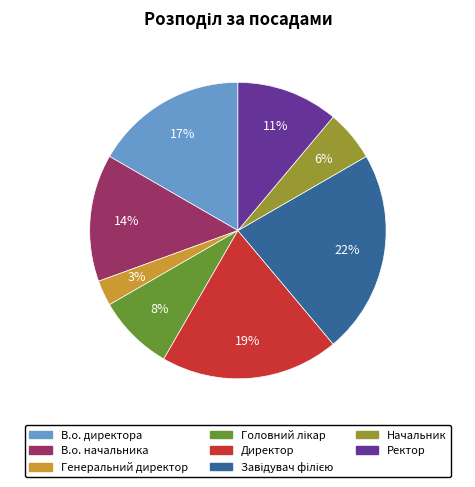

Approximately how many times larger is the value at Ректор compared to Директор?

0.6